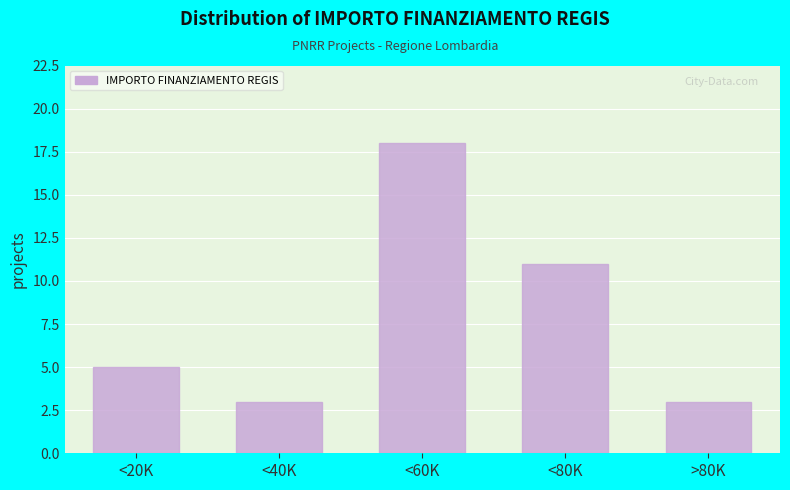

Reading left to right, extract all data points from this chart.

5	3	18	11	3